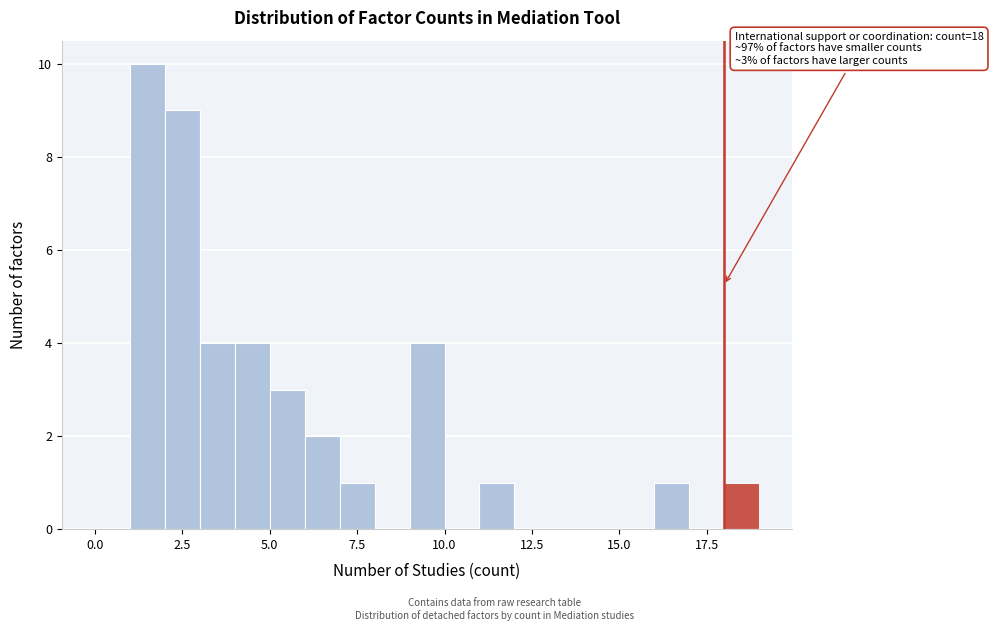

Around what value on the x-axis is the tallest bar? Give the approximate position of its centre, as read against the axis.

1.5